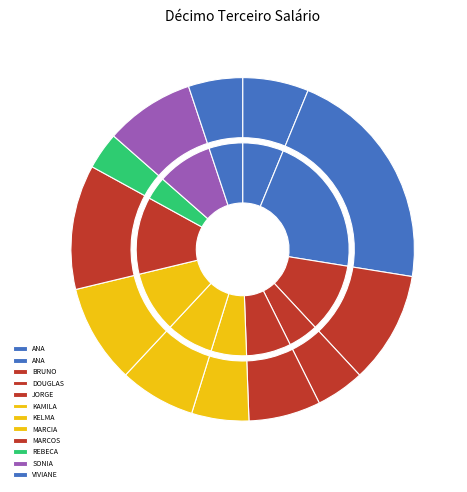

Is it true that VIVIANE FIRMINO DA SILVA is 13% of the pie?

False